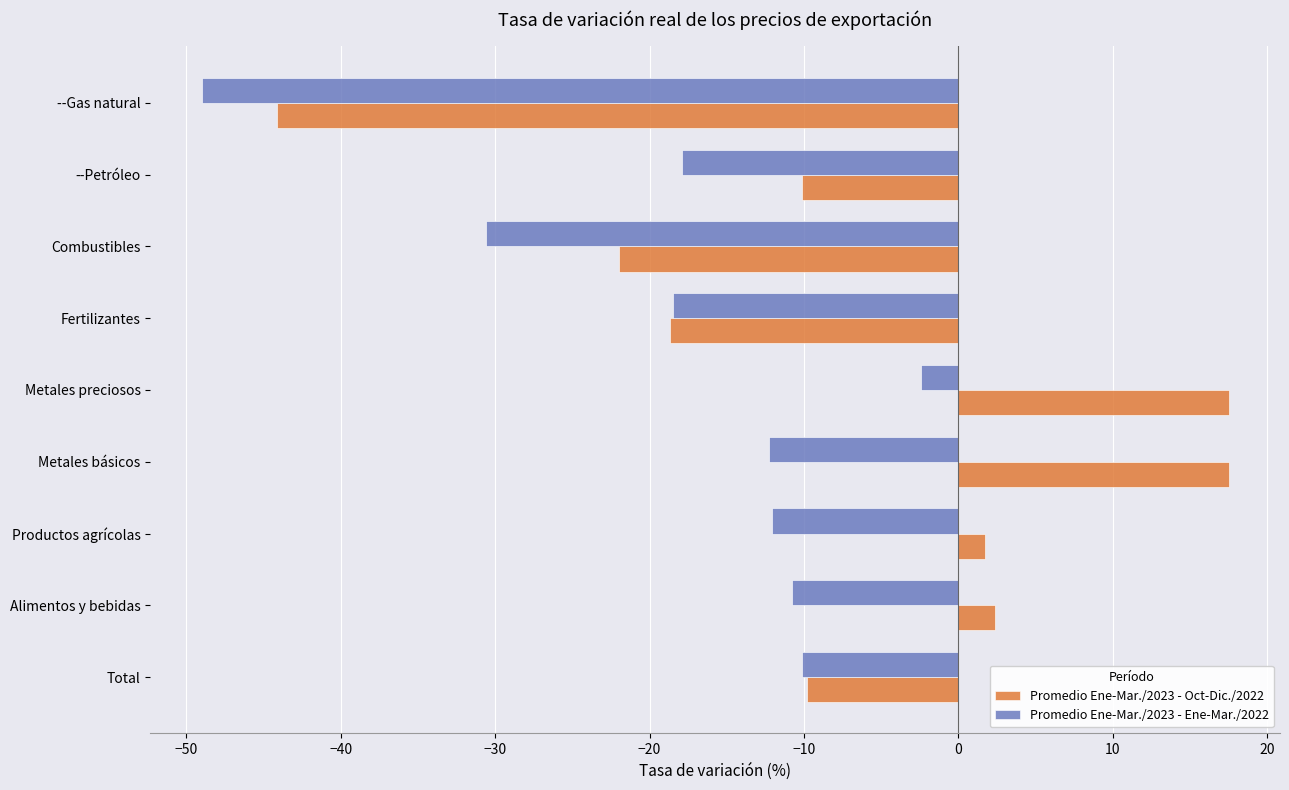

What is the sum of all Promedio Ene-Mar./2023 - Oct-Dic./2022 values?

-65.6